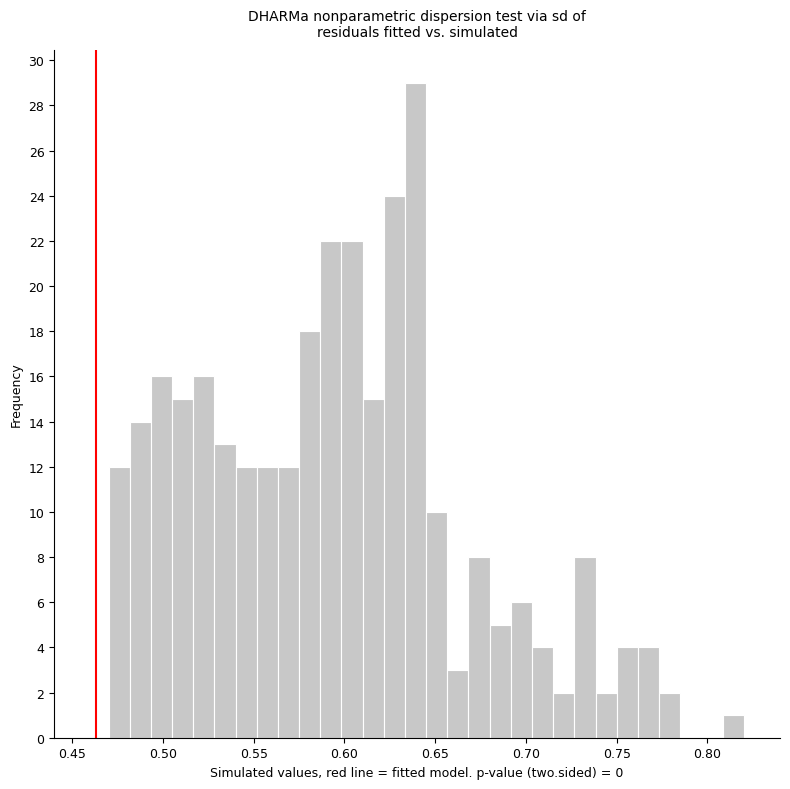

Around what value on the x-axis is the tallest bar? Give the approximate position of its centre, as read against the axis.

0.640